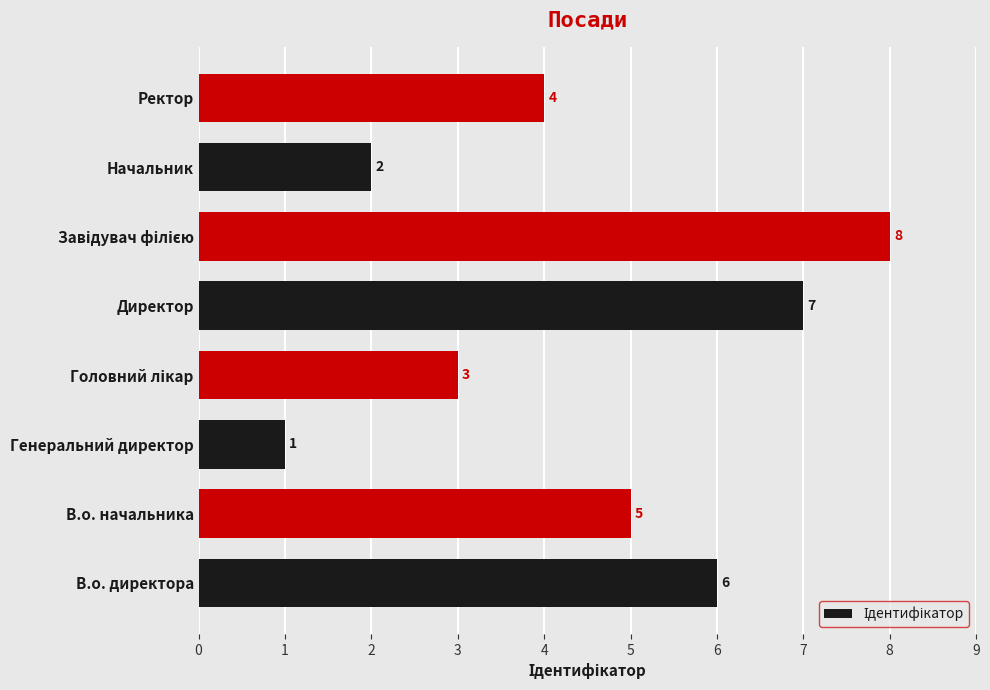

What is the smallest value displayed?

1